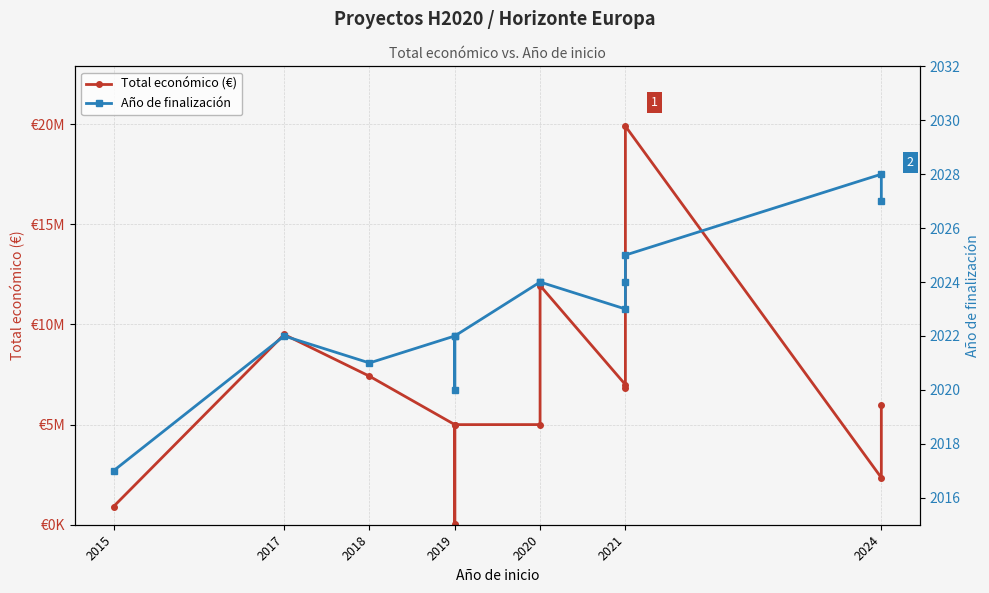

How many categories are shown in the chart?

13